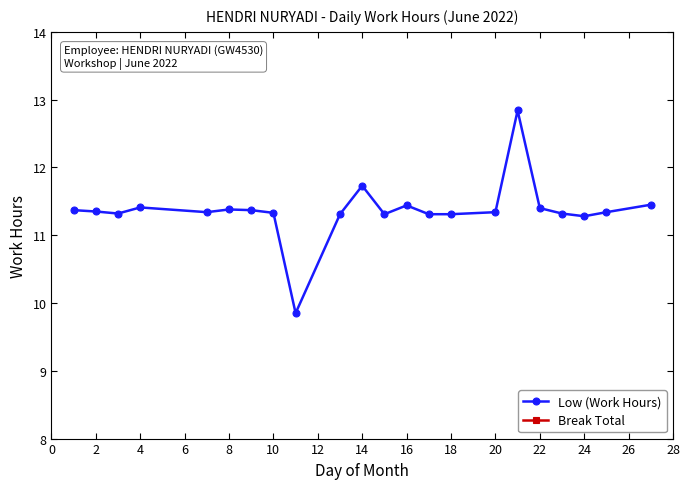

What are all the series names shown in the legend?

Low (Work Hours), Break Total